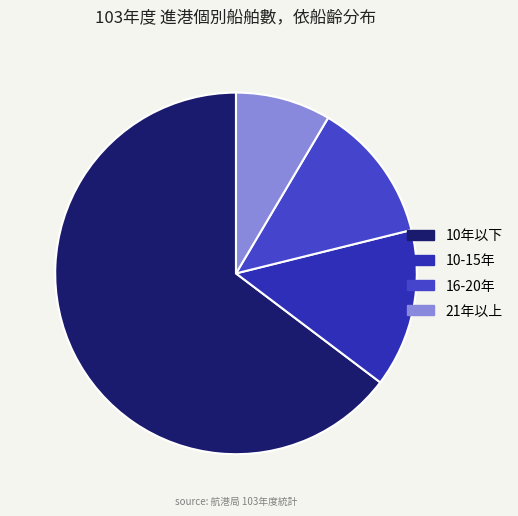

What is the majority slice?

10年以下